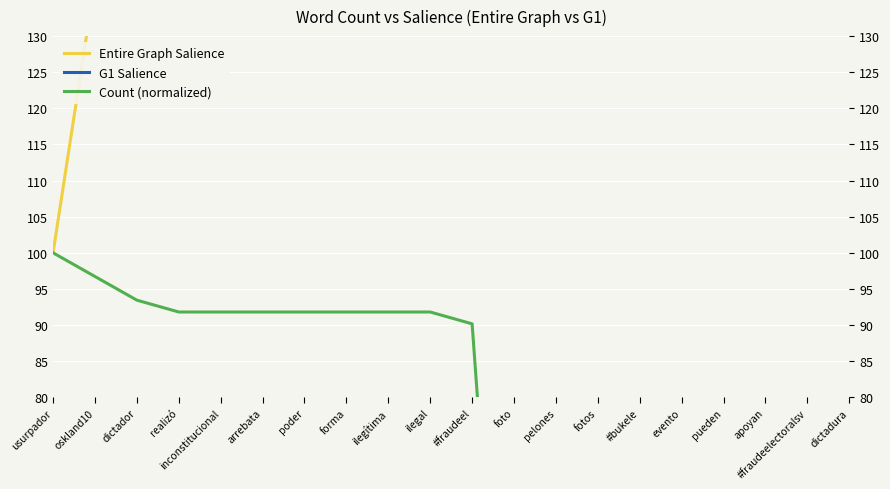

The Count (normalized) series shows 91.8 at inconstitucional. True or false?

True